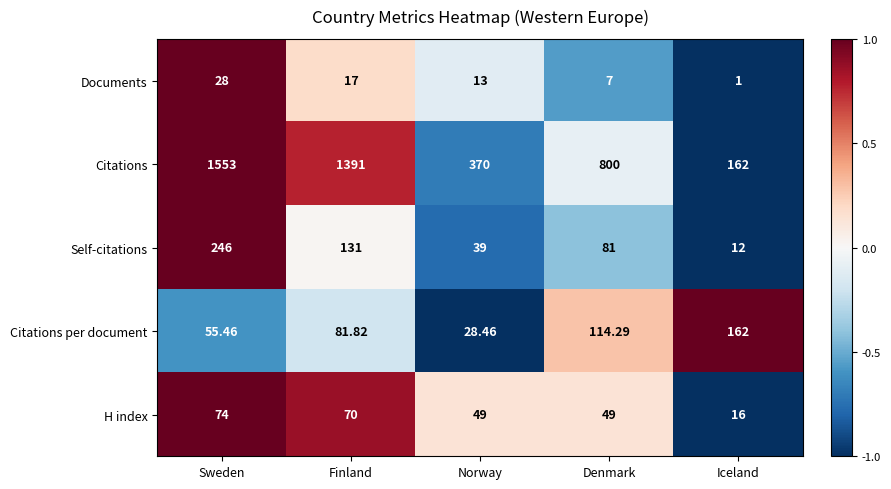

Which category has the lowest value across all series?

Iceland